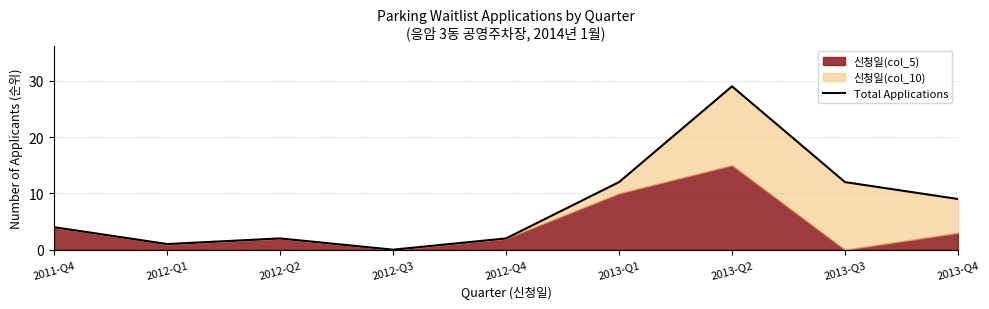

True or false: there are more than 2 points higher than both neighbors.

False